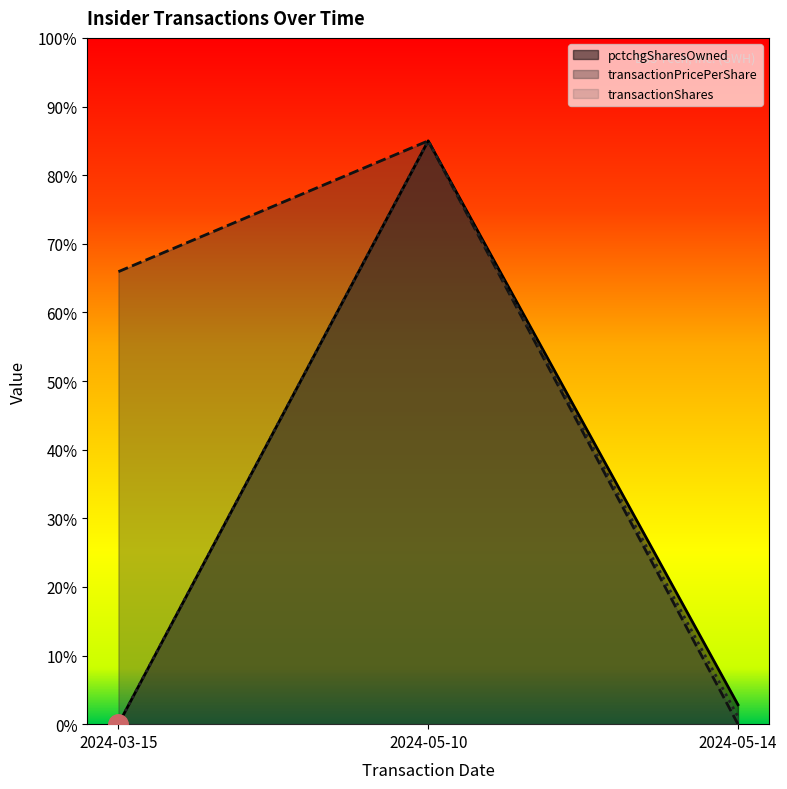

How many transactionPricePerShare values are between 0 and 85?

3